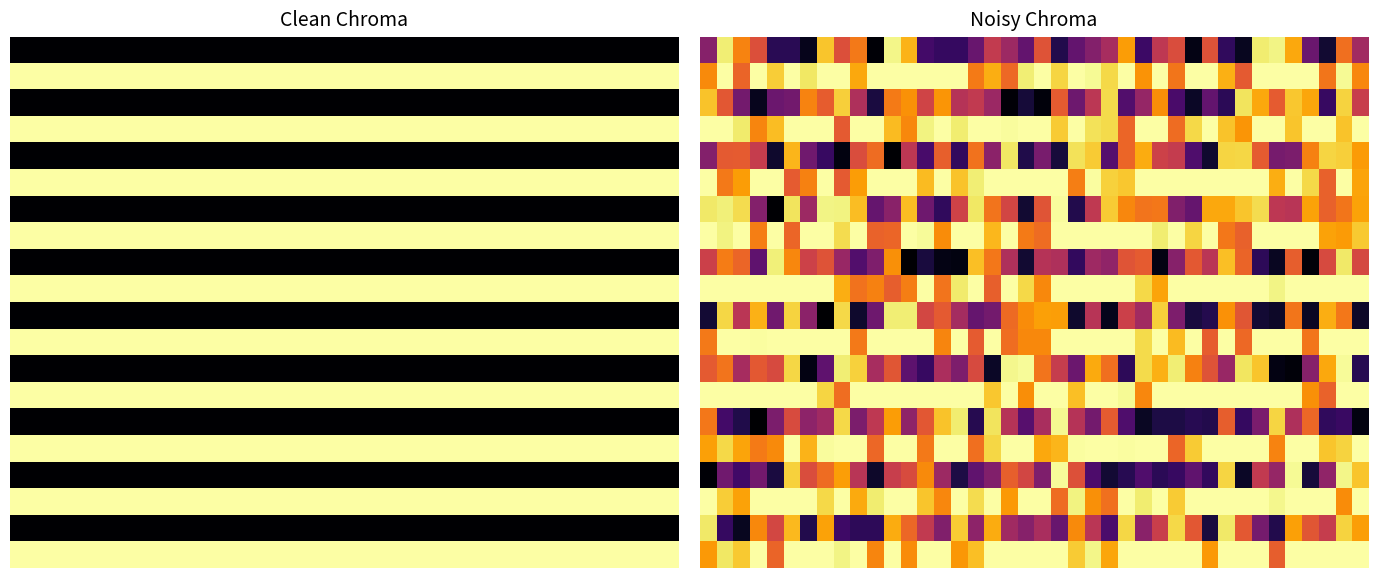

True or false: 15.0 has a value of 18.5 at 35.

False